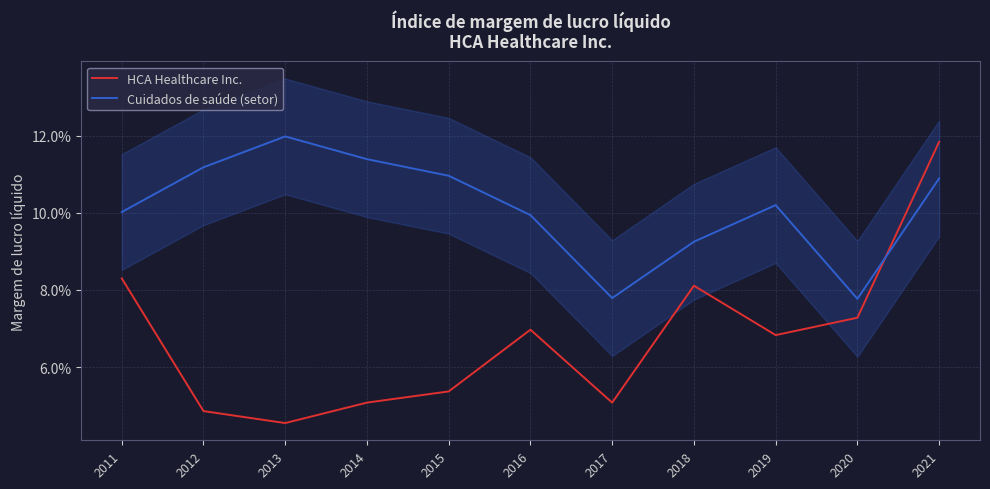

After their last crossing, which series has the higher values: HCA Healthcare Inc. or Cuidados de saúde (setor)?

HCA Healthcare Inc.